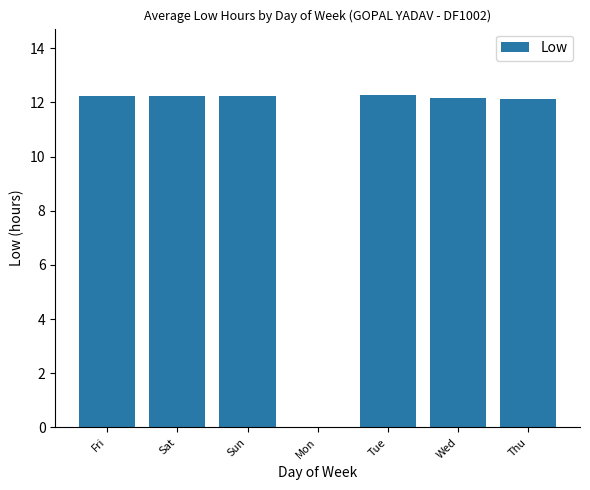

Where is the data nearest to the value 6?

Mon